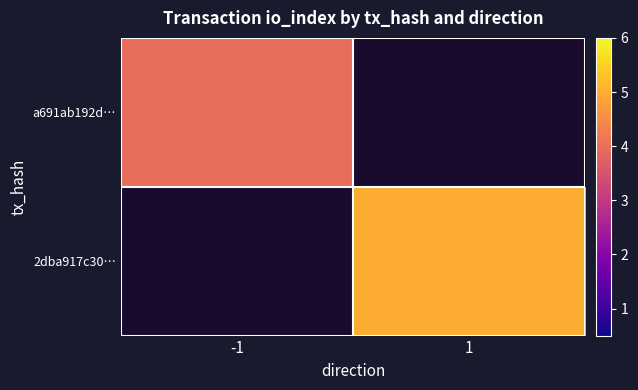

At which category is the sum across all series the highest?

1